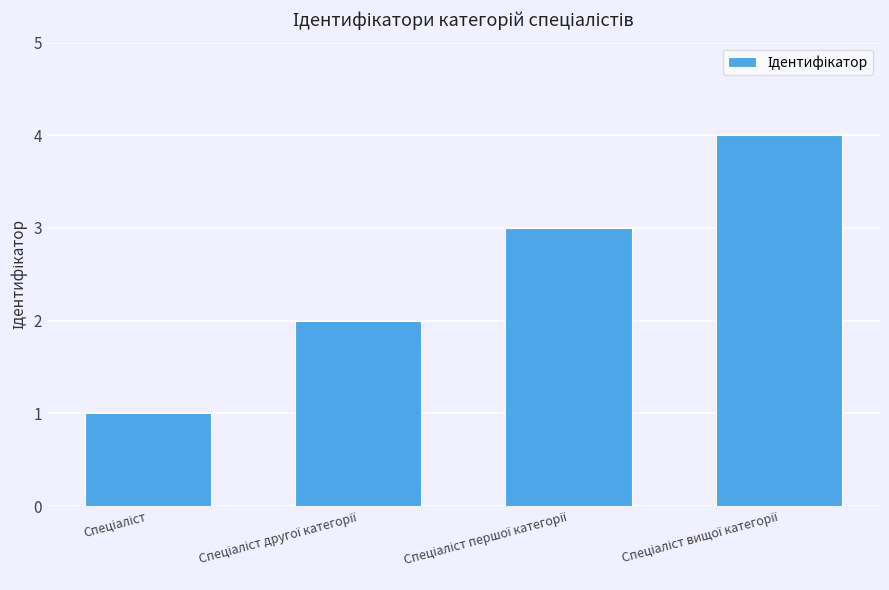

What is the greatest value displayed?

4